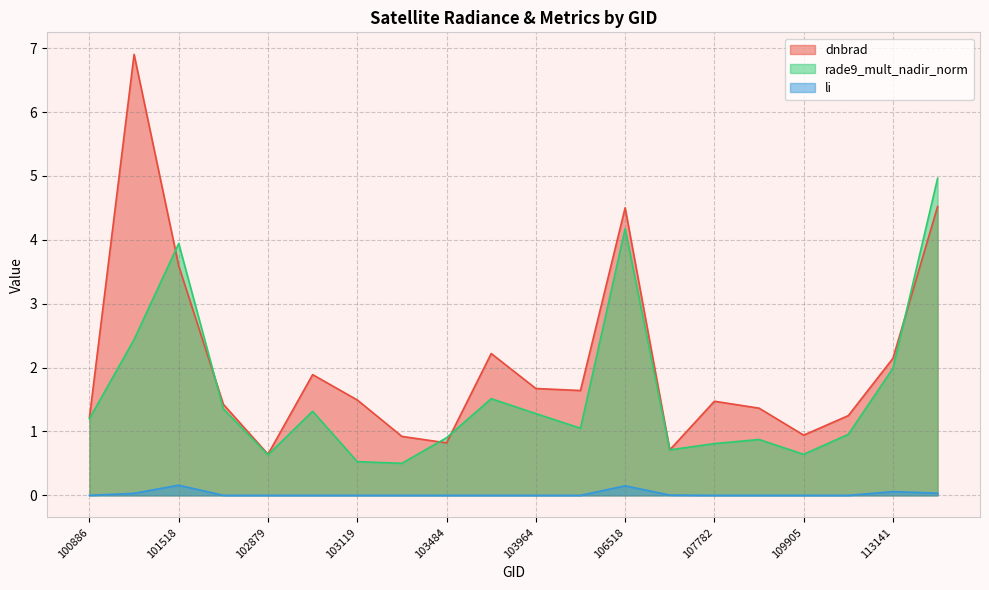

How many interior local valleys does the rade9_mult_nadir_norm series have?

5